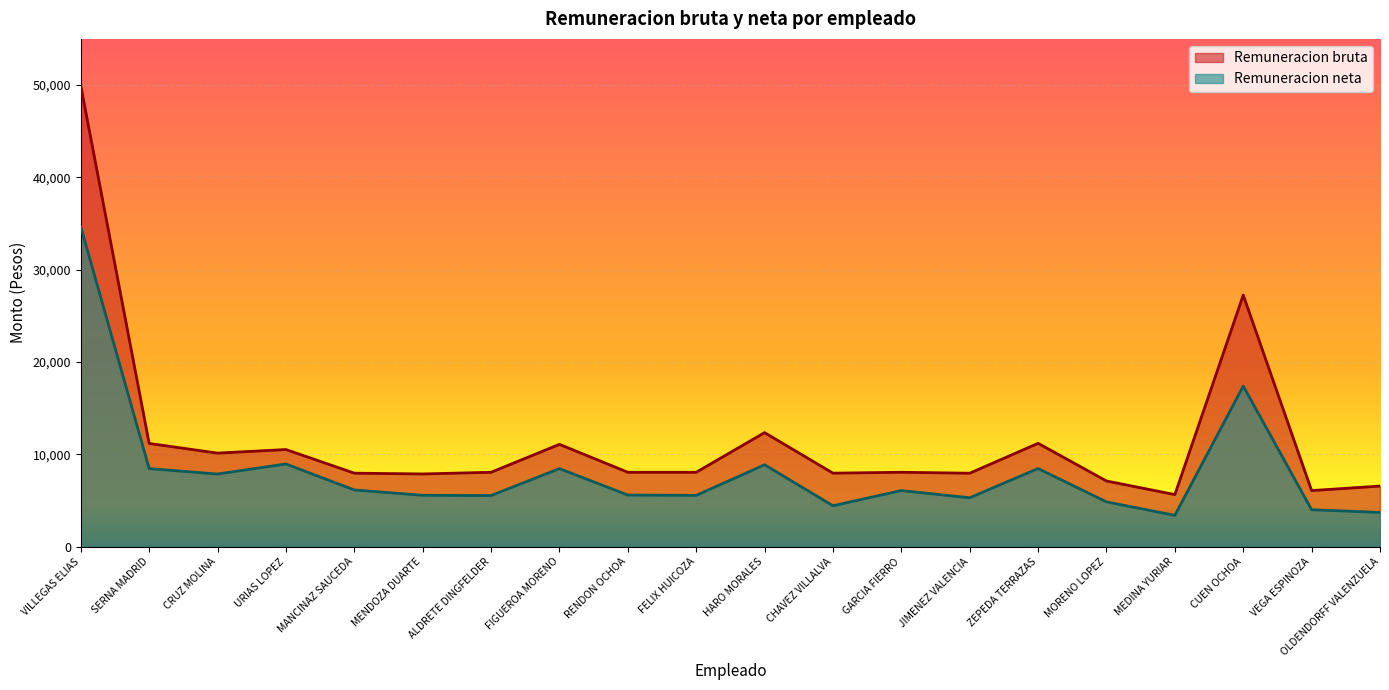

Which series has the largest total across all categories?

Remuneracion bruta